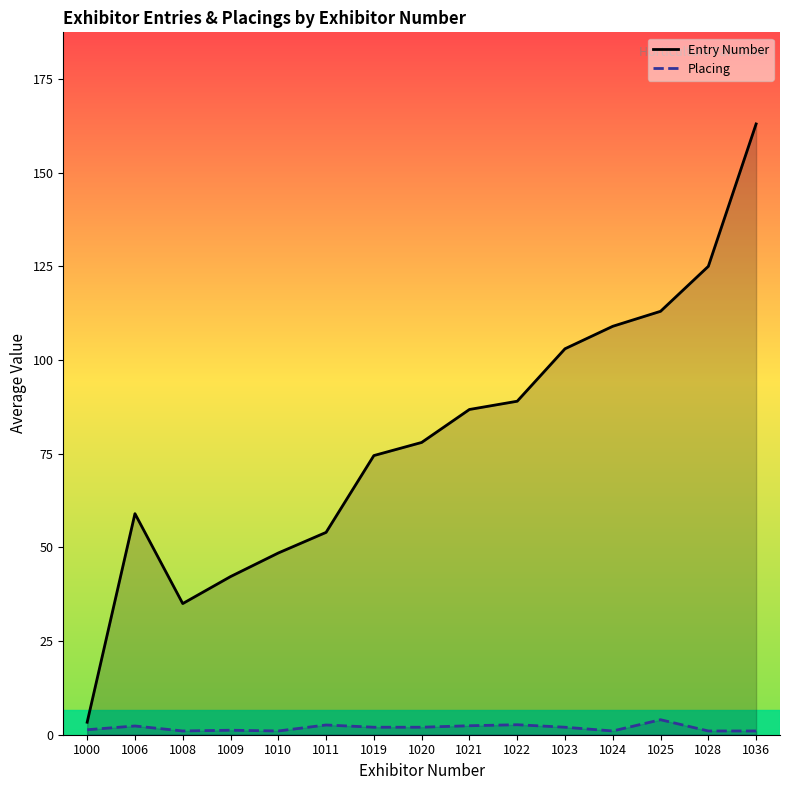

Between 1019 and 1009, which is larger?

1019